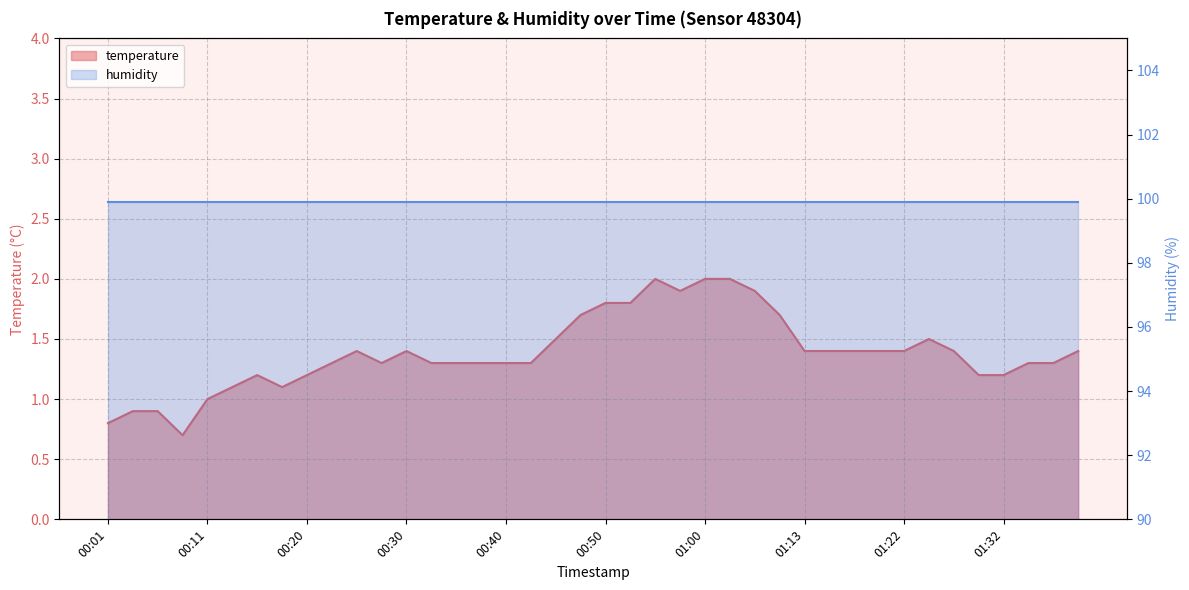

What position from the right is 00:30?

28